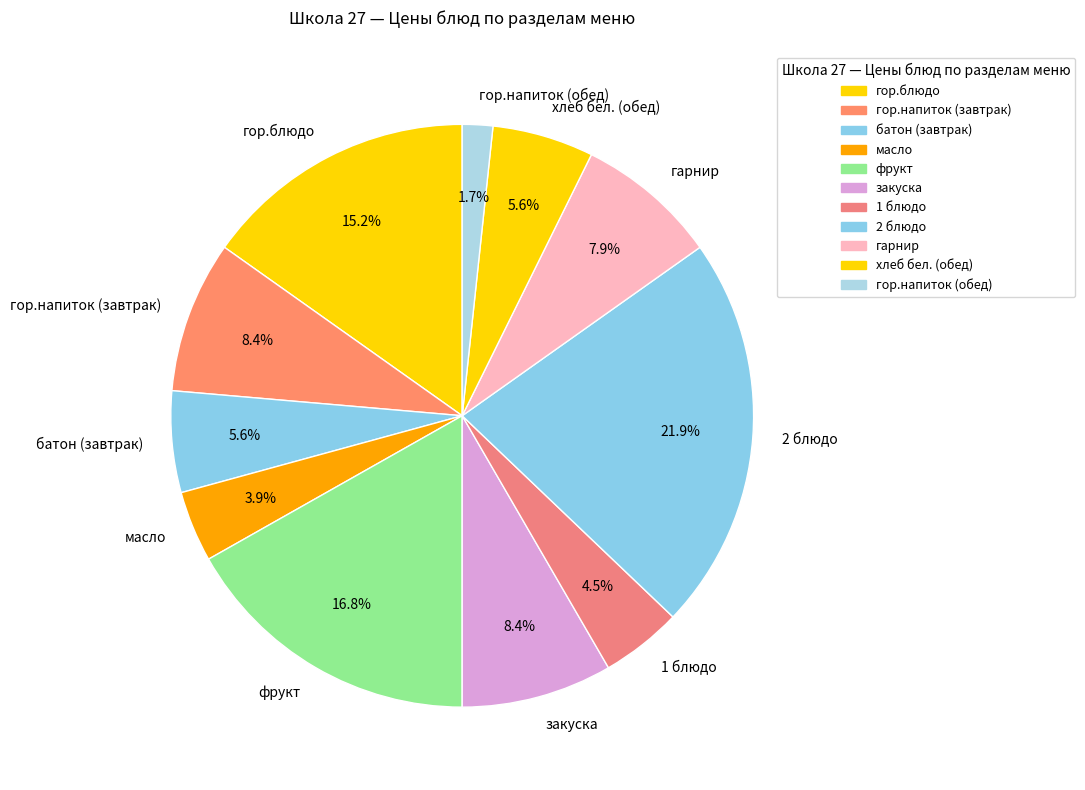

Does any single category account for the majority?

No